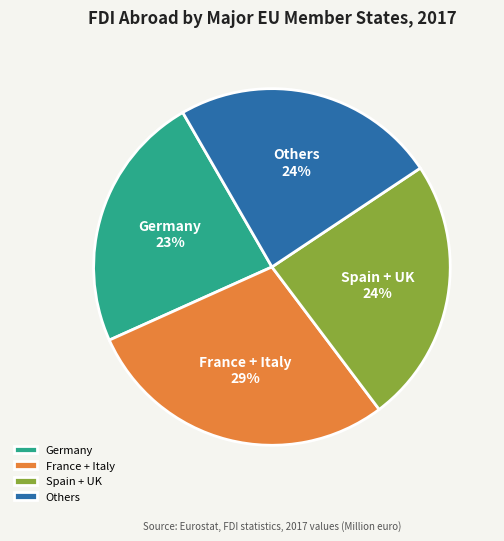

Count the number of slices in the pie.

4